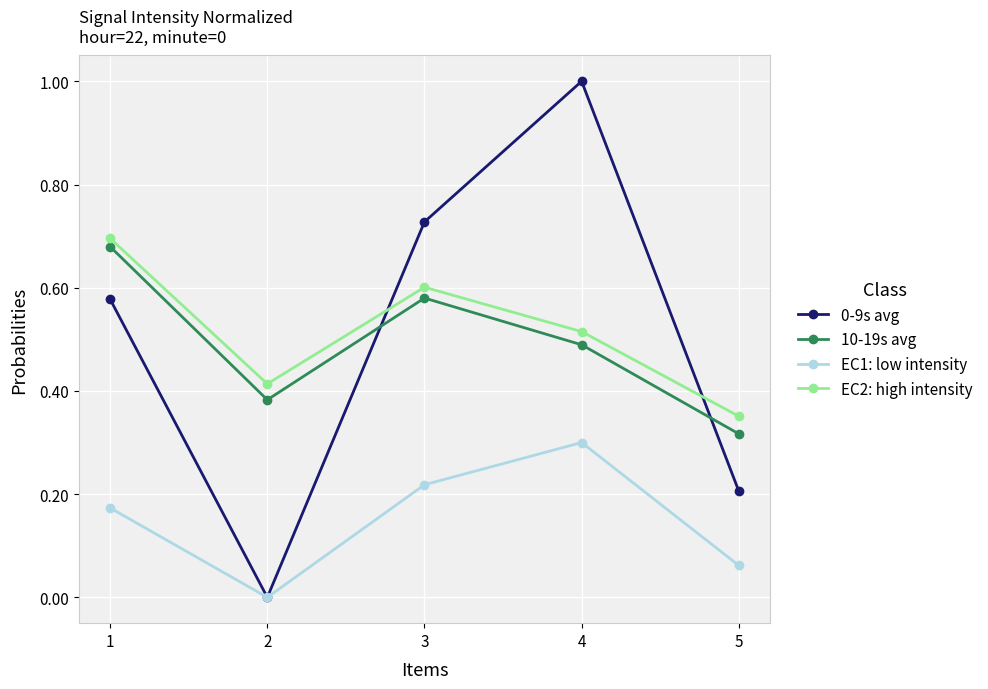

Where do 0-9s avg and EC2: high intensity first cross each other?

2 and 3